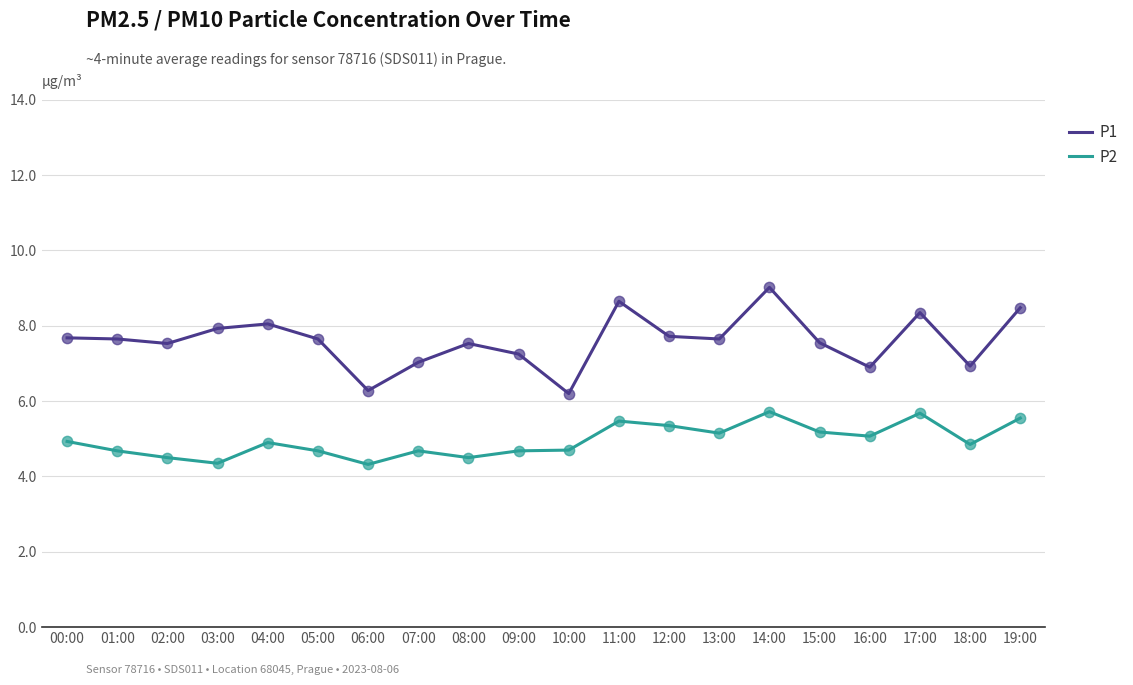

Which series has the largest range (max minus min)?

P1